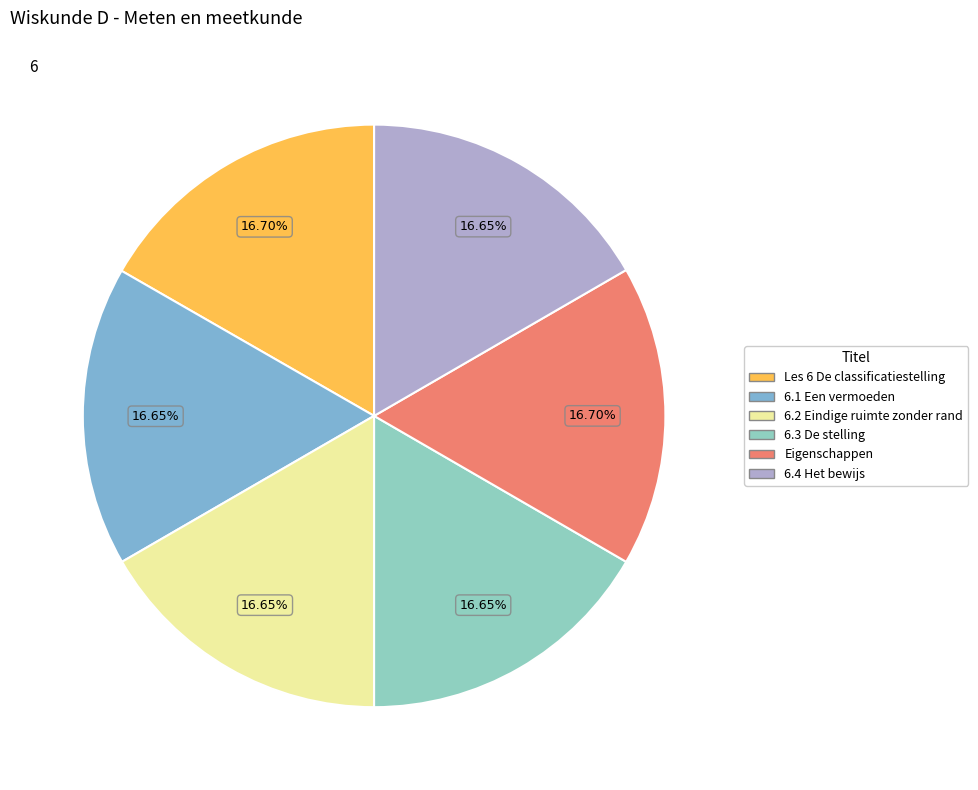

Is it true that 6.3 De stelling is 17% of the pie?

True